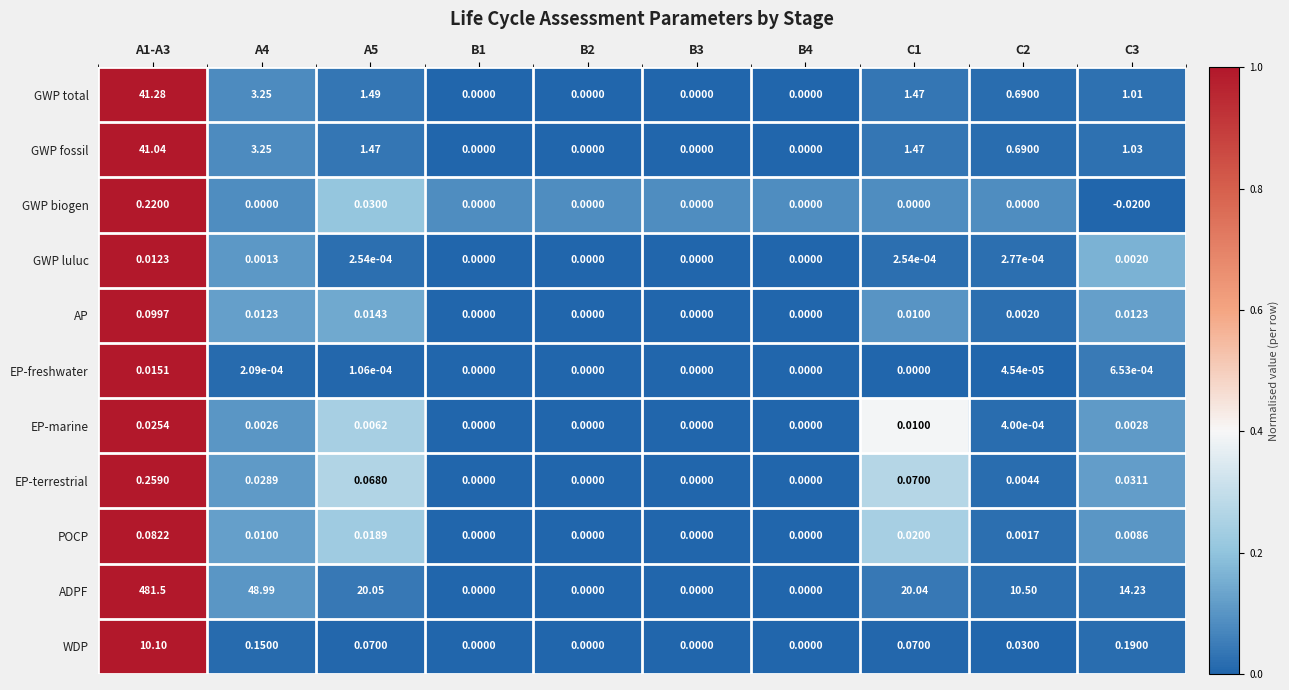

Which series has the widest spread of values?

ADPF